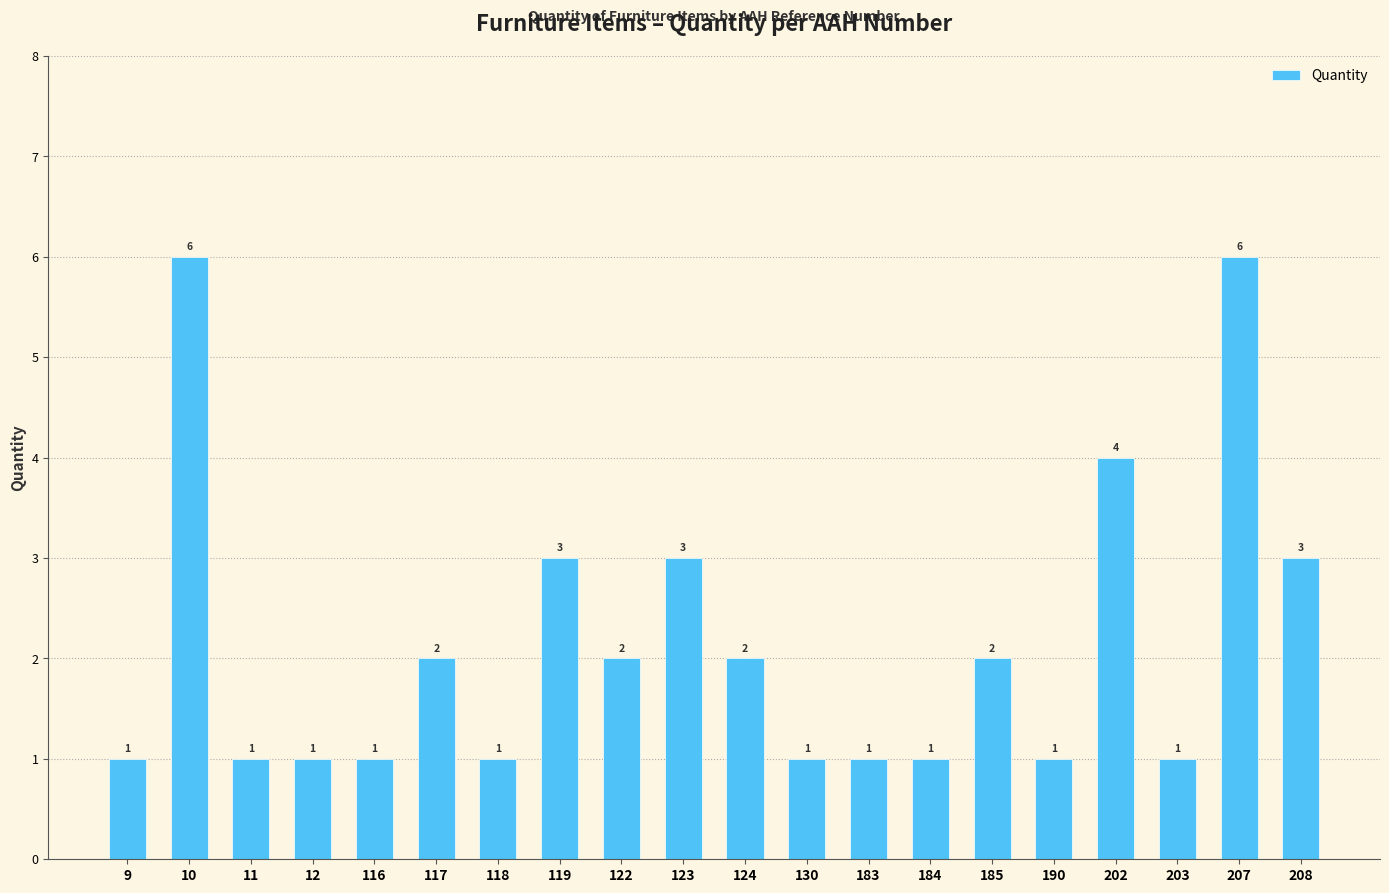

True or false: the data shows 0 at 118.

False